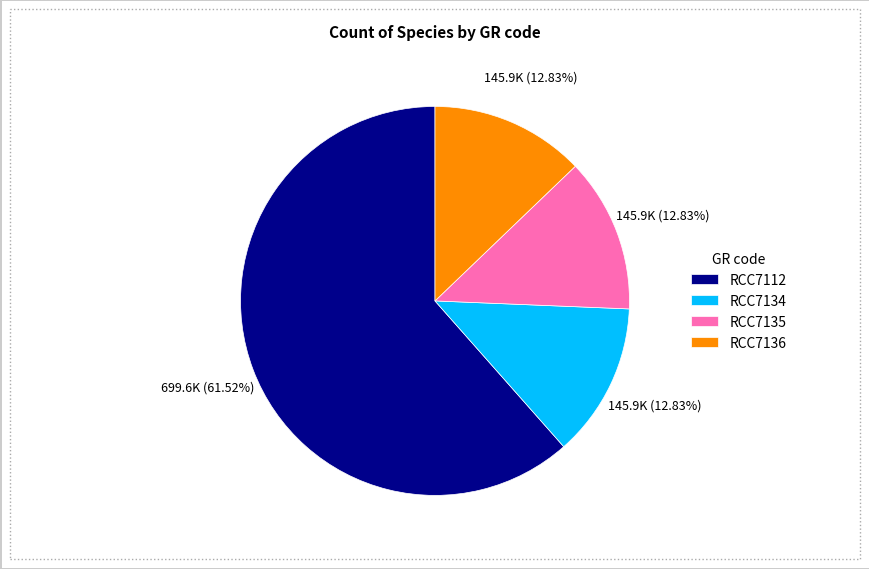

How many slices are in this pie chart?

4